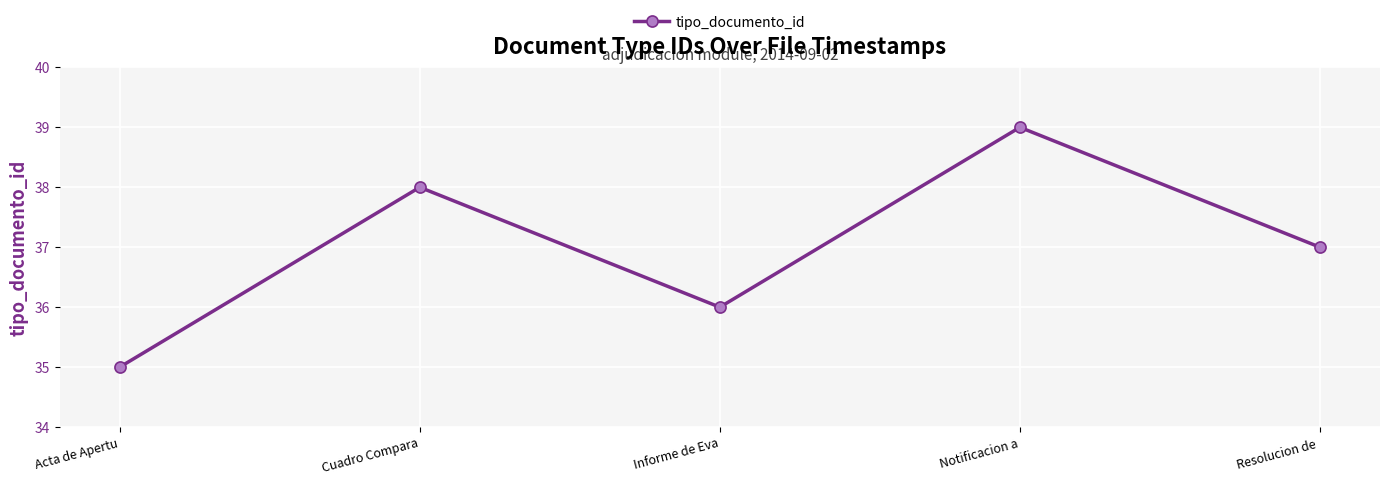

The value at Acta de Apertu is 35. True or false?

True